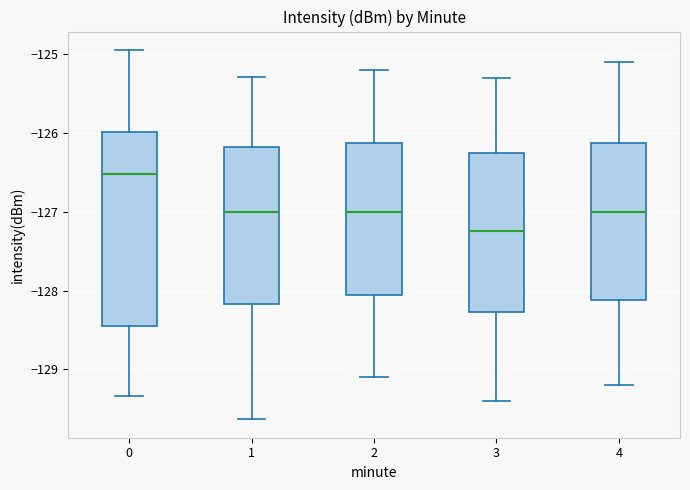

Comparing the boxes themselves (not the whiskers), which one is the tallest?

0